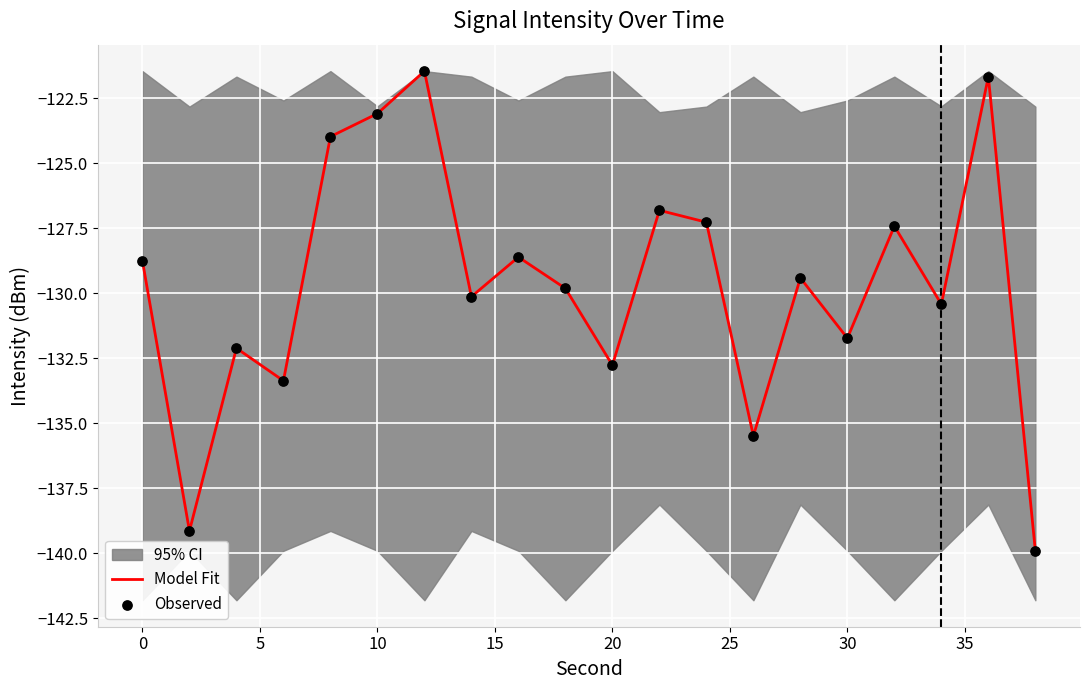

Which series has the largest total across all categories?

Model Fit